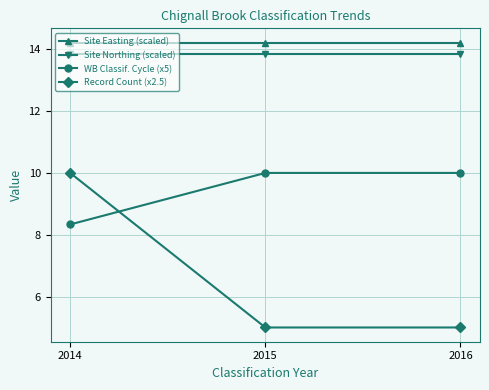

At how many categories does at least one series exceed 10?

3